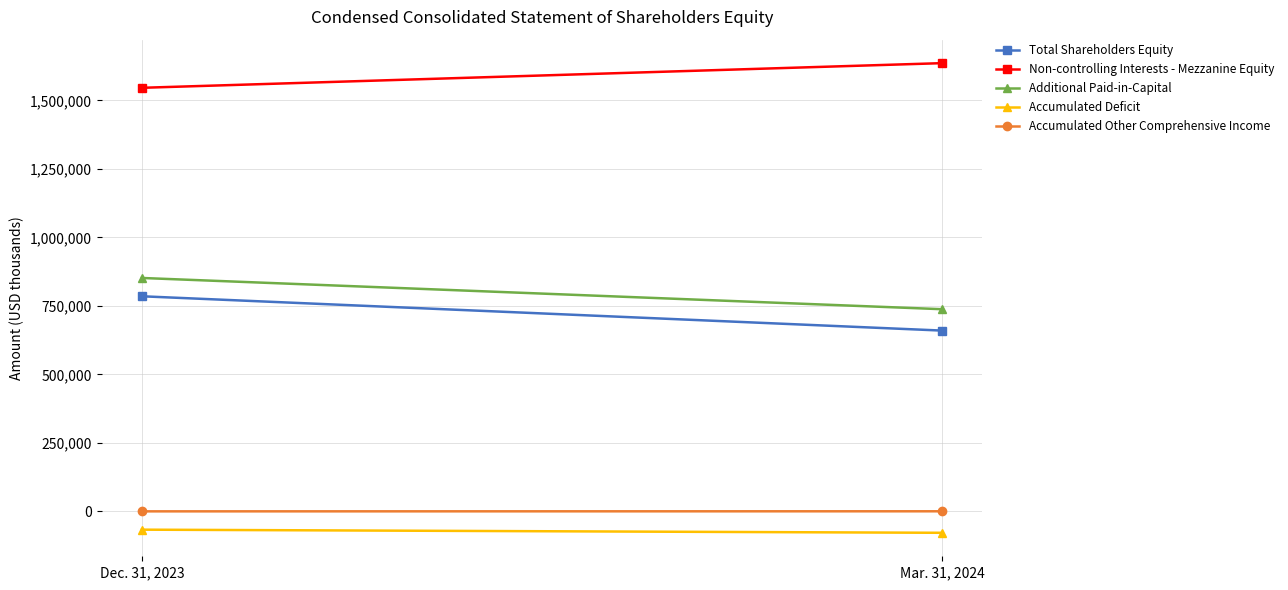

Which category has the lowest value across all series?

Mar. 31, 2024